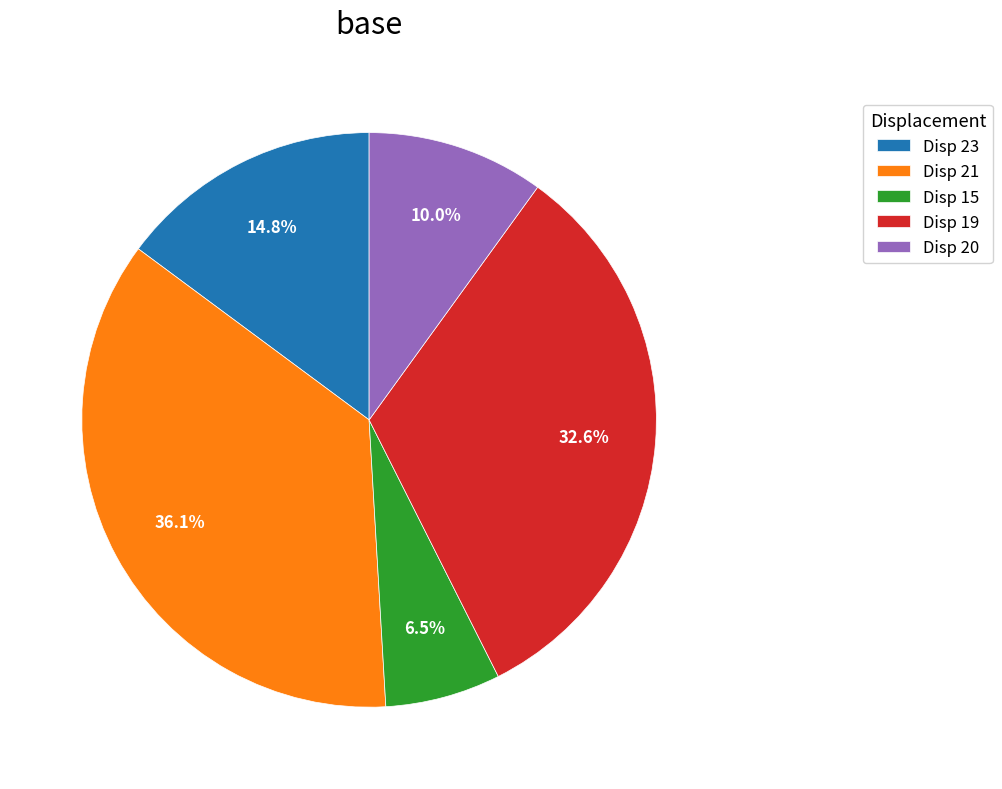

Which slice is the largest?

Disp 21